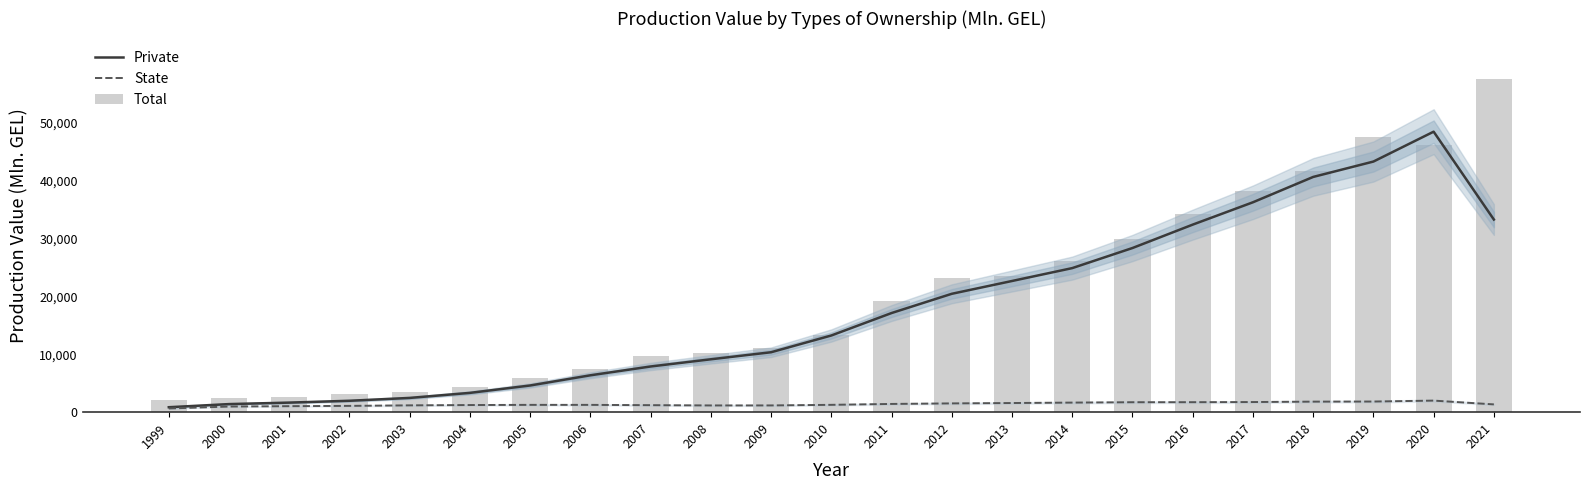

Rank the series at 2014 from highest to lowest value.

Total, Private, State